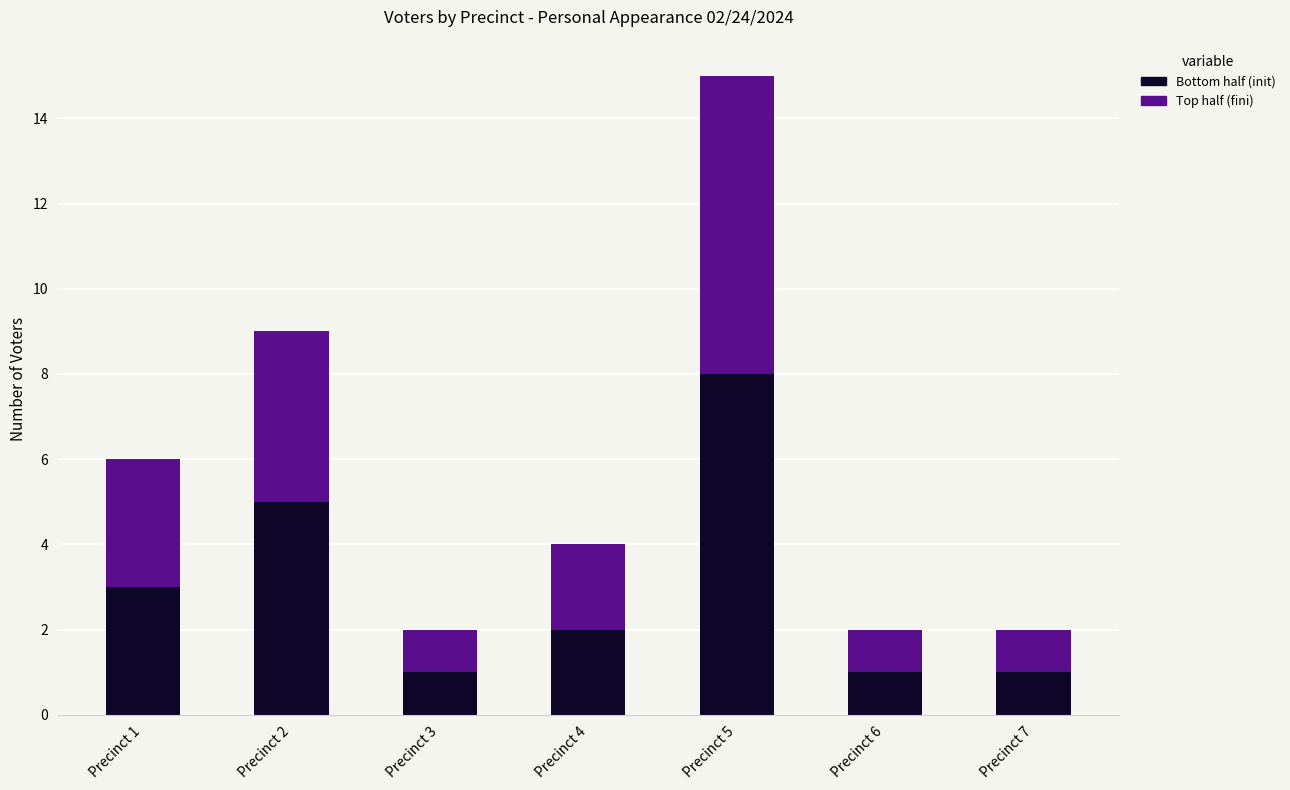

At which category is the sum across all series the highest?

Precinct 5